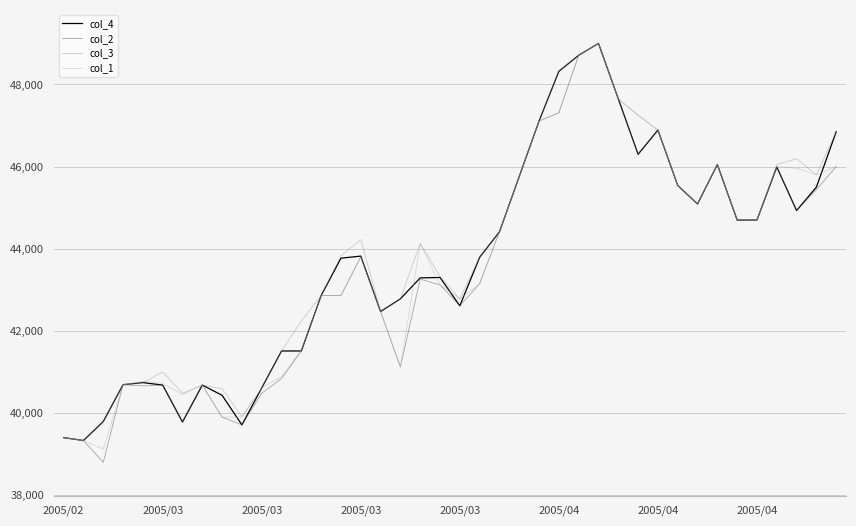

What are all the series names shown in the legend?

col_4, col_2, col_3, col_1